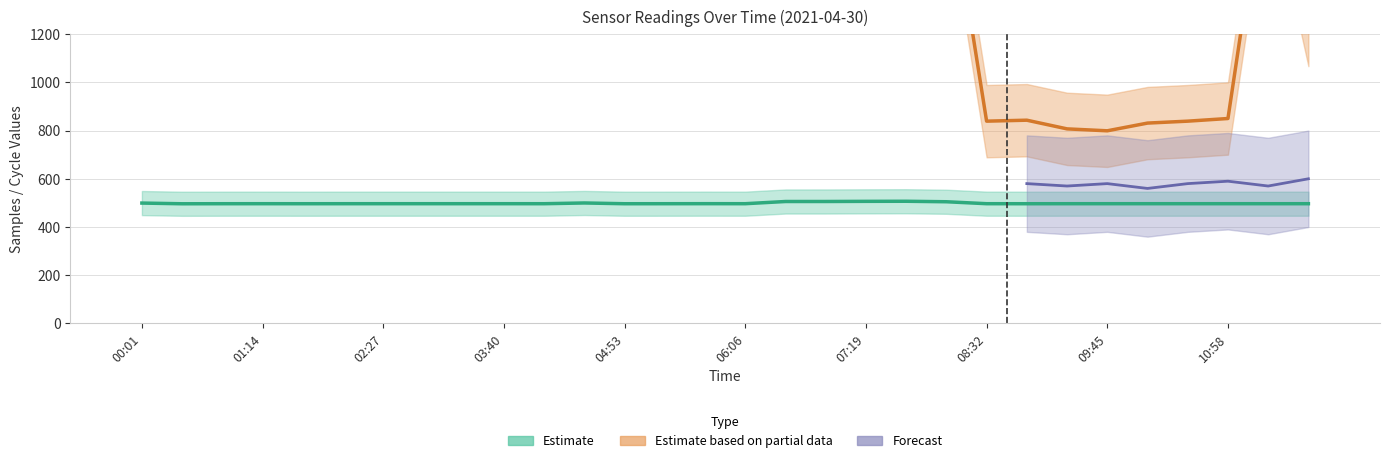

How many bars are there in total?

60